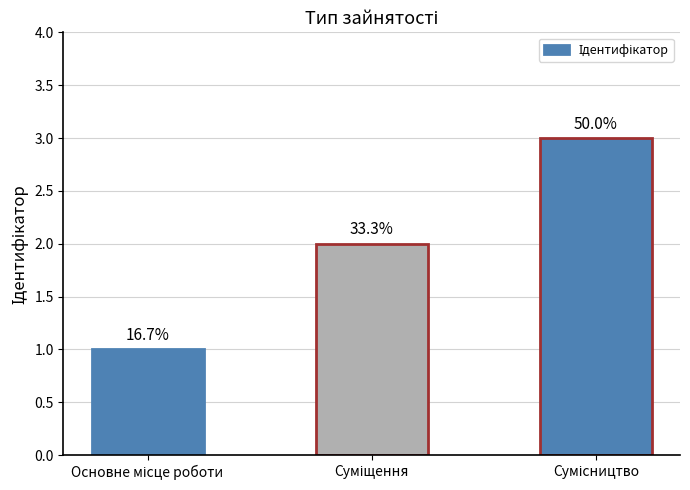

Are the bars horizontal?

No